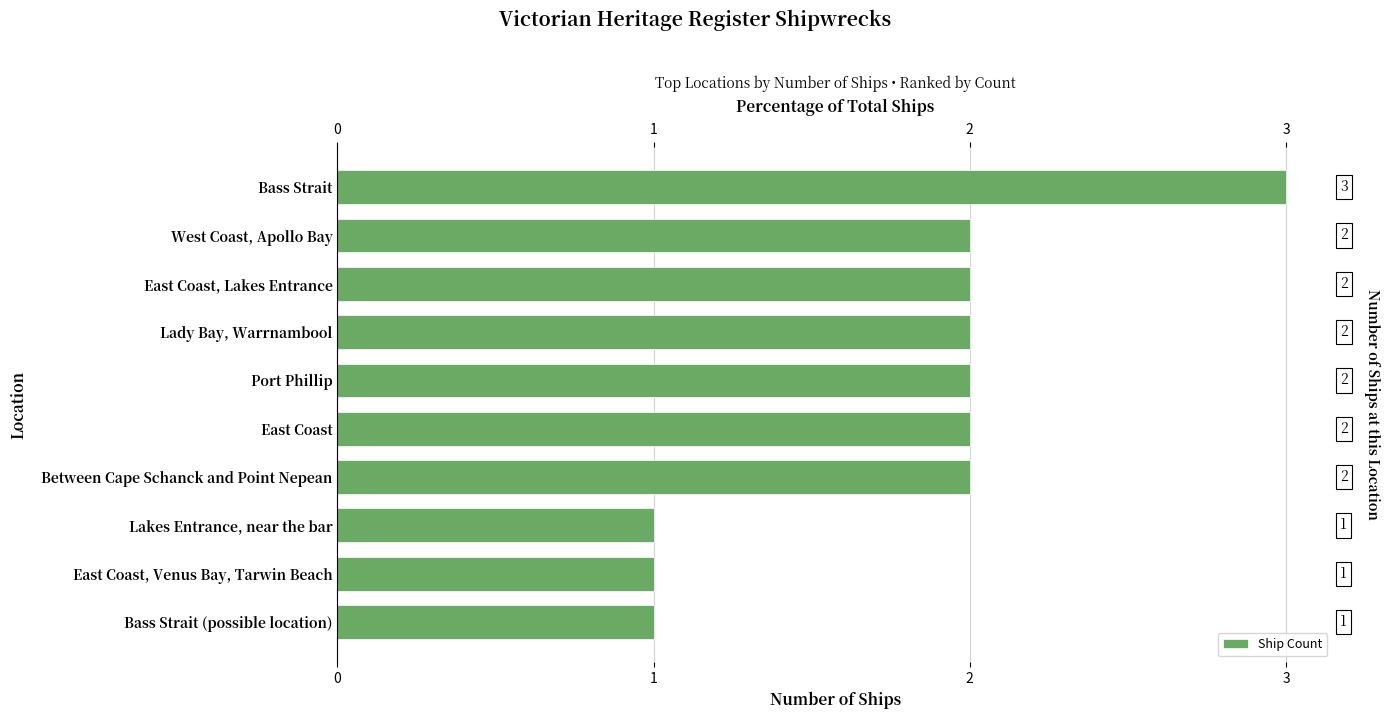

What is the greatest value displayed?

3